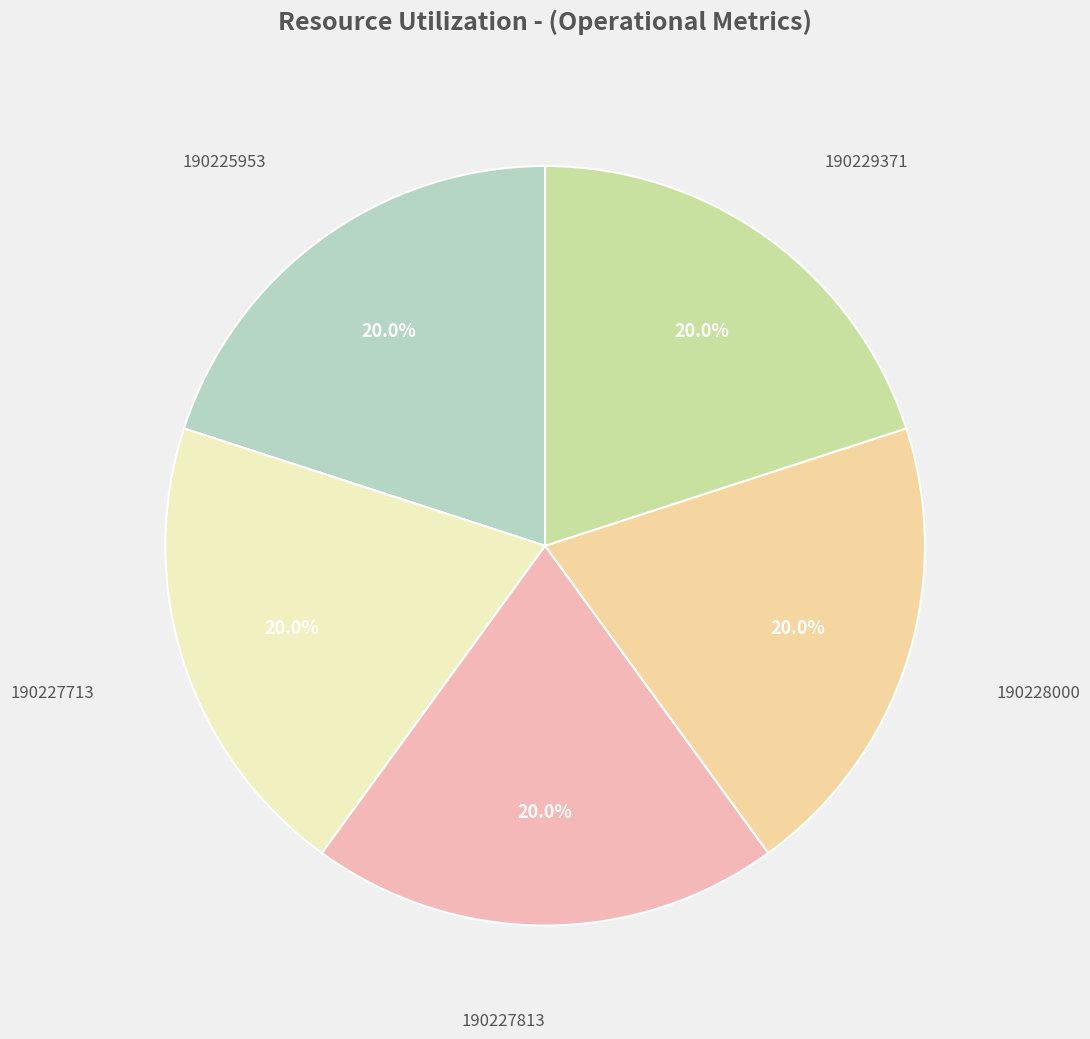

To the nearest percent, what is the average slice percentage?

20%